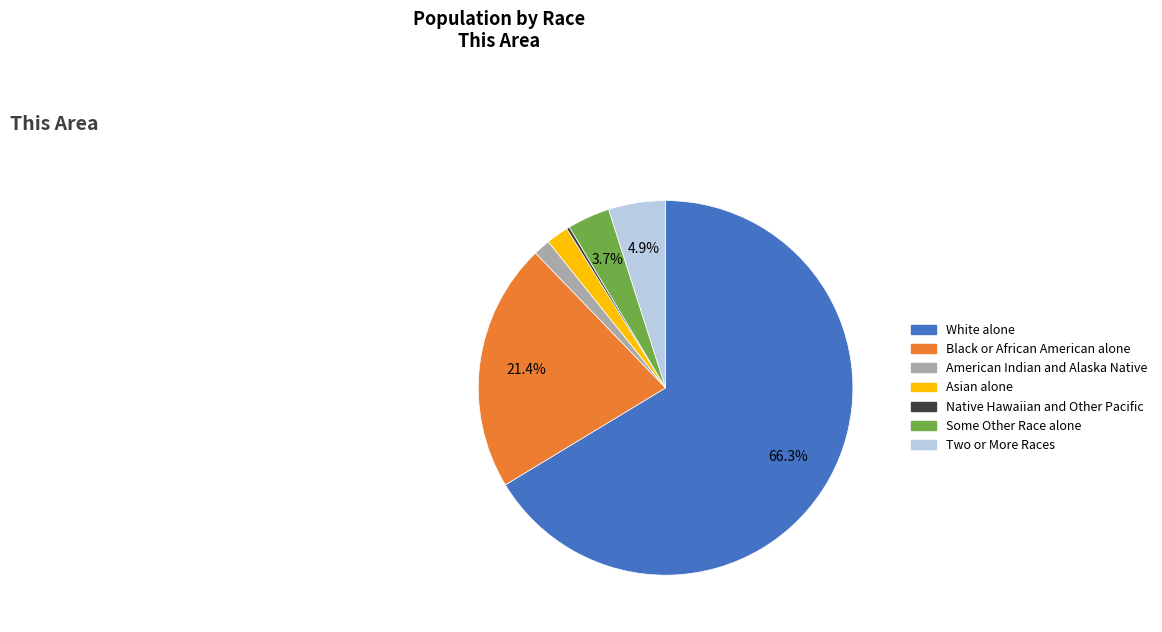

Which slice is the largest?

White alone